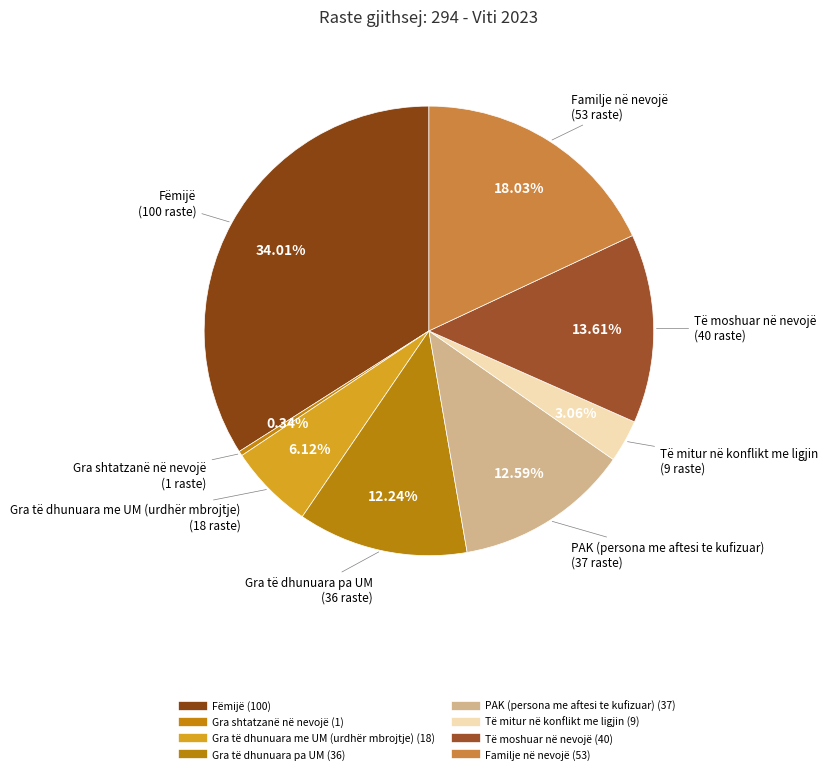

Is it true that Të moshuar në nevojë is 5% of the pie?

False